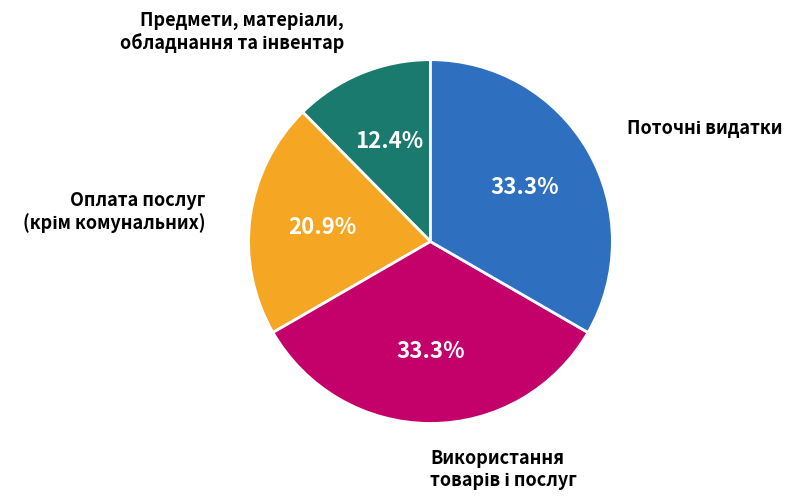

Count the number of slices in the pie.

4